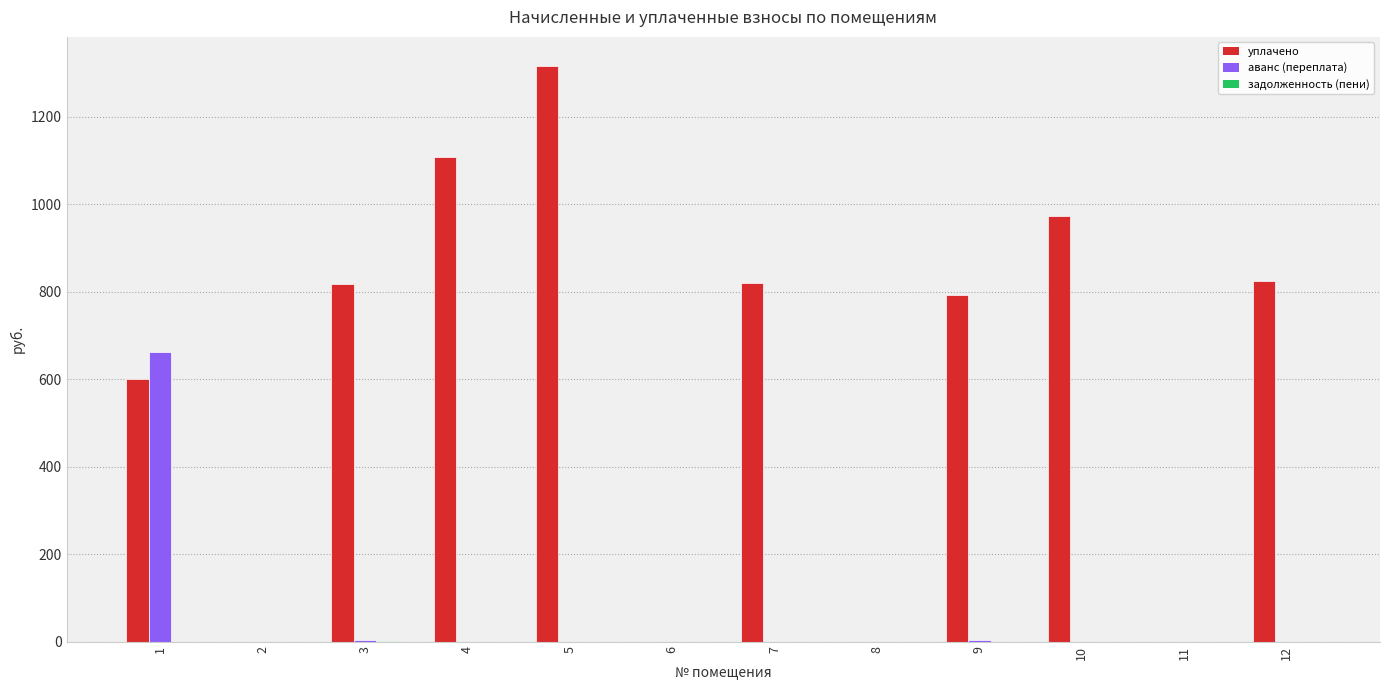

What is the sum of the уплачено values at 12 and 11?

825.7